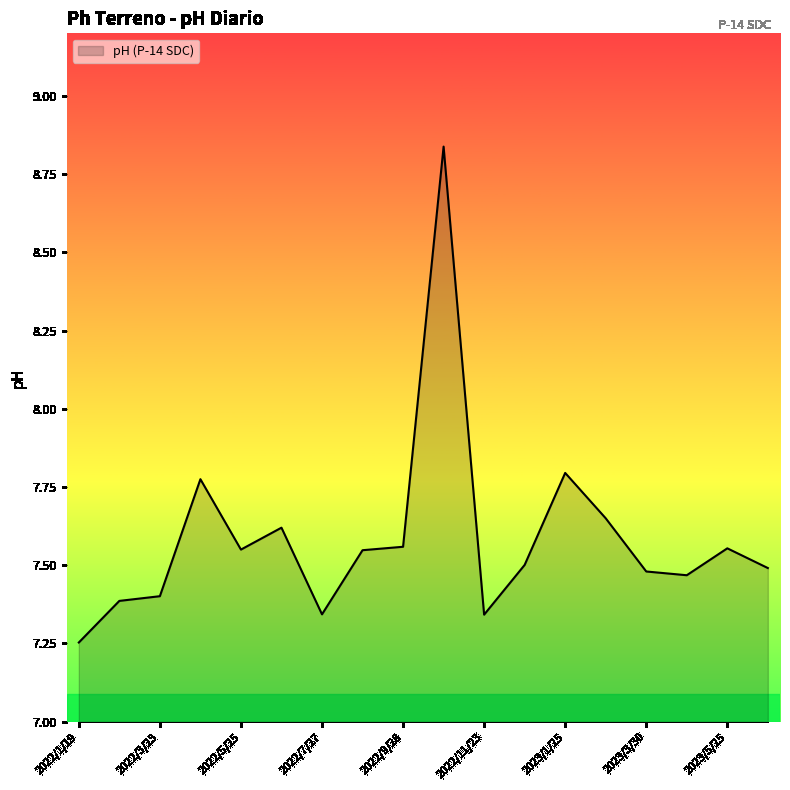

What is the difference between the maximum and minimum values?

1.6